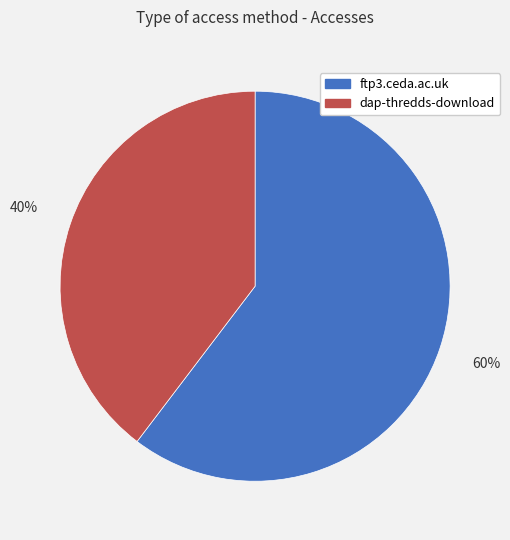

What is the largest slice in the pie chart?

ftp3.ceda.ac.uk